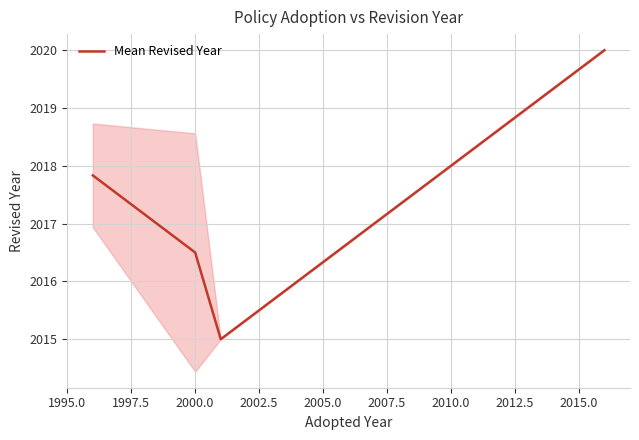

Reading left to right, what are all the values shown in this chart?

2017.8	2016.5	2015.0	2020.0